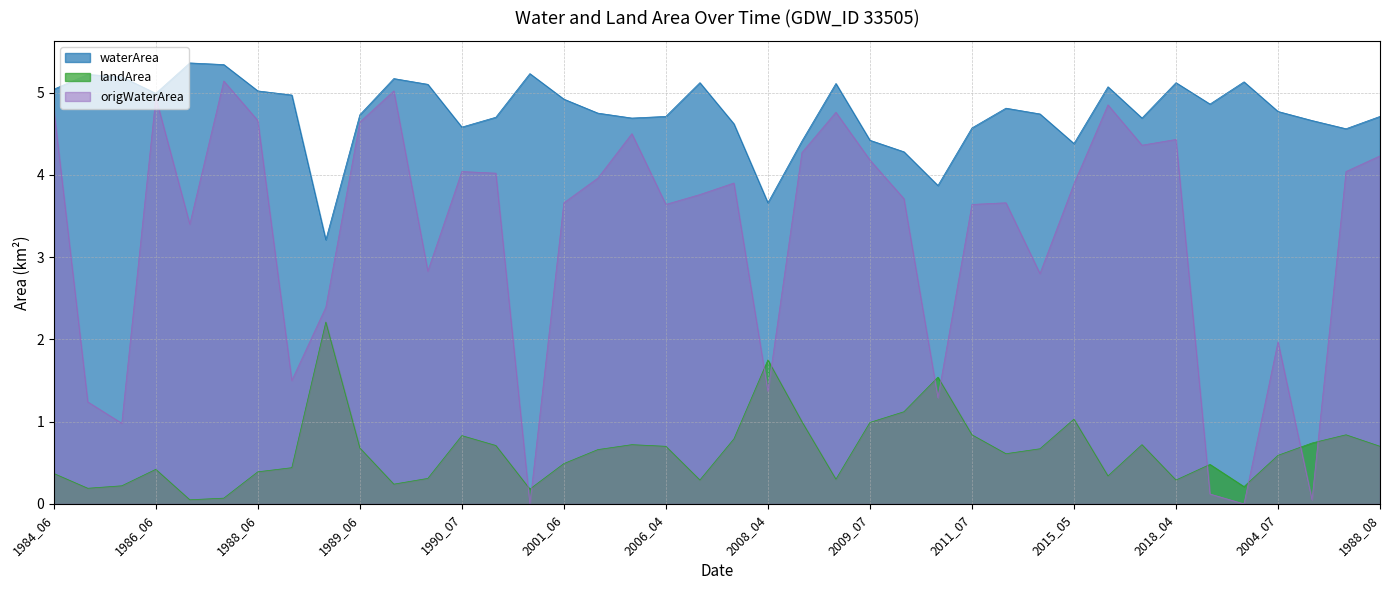

Which series changed the most between 1990_06 and 2009_04?

origWaterArea